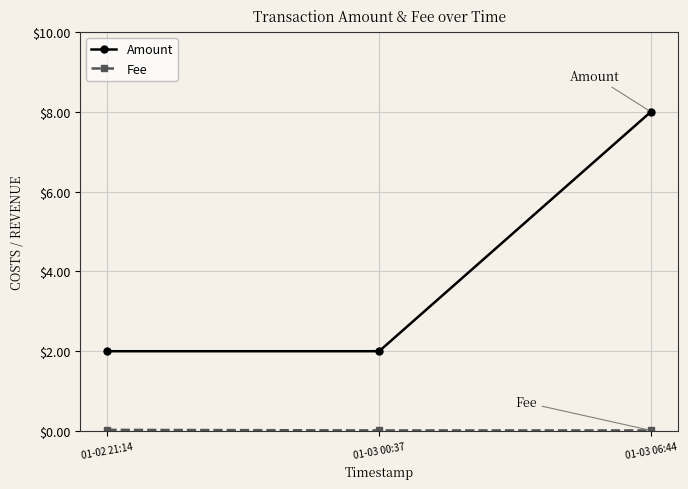

Between 01-03 00:37 and 01-03 06:44, which series saw the biggest shift?

Amount